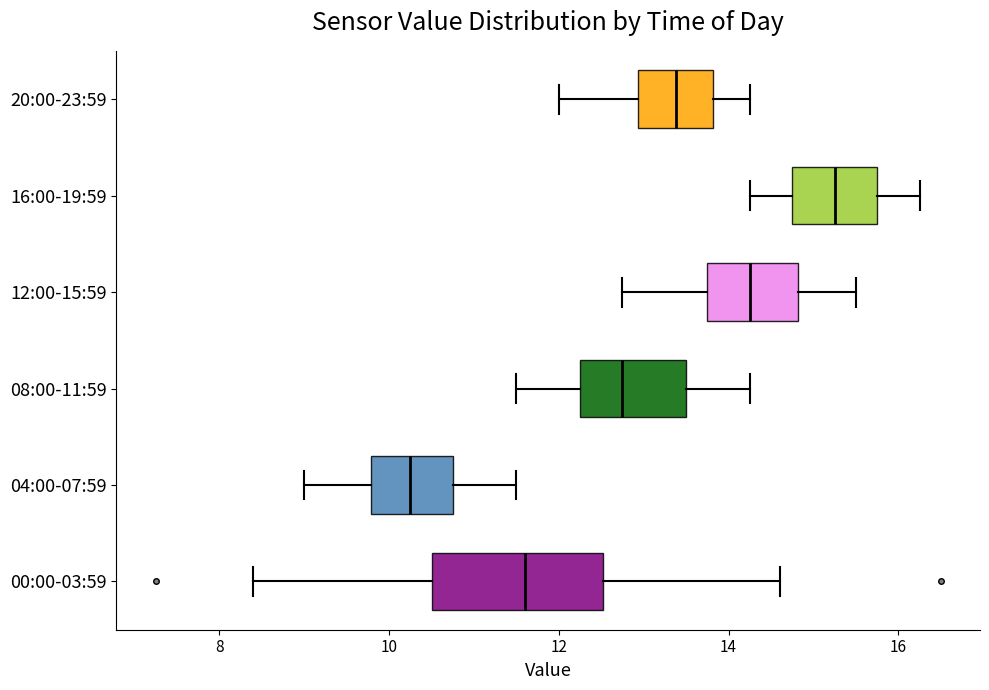

Reading bottom to top, transcribe this box plot: for each box, give where its median line is, the range the box spans, and where its two whiskers end, as read against the x-axis. The values are not printed on the chart, so give them approximately, as read against the axis.

00:00-03:59: median 11.6, box 10.6 to 12.6, whiskers 8.4 to 14.6
04:00-07:59: median 10.2, box 9.8 to 10.8, whiskers 9.0 to 11.6
08:00-11:59: median 12.8, box 12.2 to 13.6, whiskers 11.6 to 14.2
12:00-15:59: median 14.2, box 13.8 to 14.8, whiskers 12.8 to 15.6
16:00-19:59: median 15.2, box 14.8 to 15.8, whiskers 14.2 to 16.2
20:00-23:59: median 13.4, box 13.0 to 13.8, whiskers 12.0 to 14.2